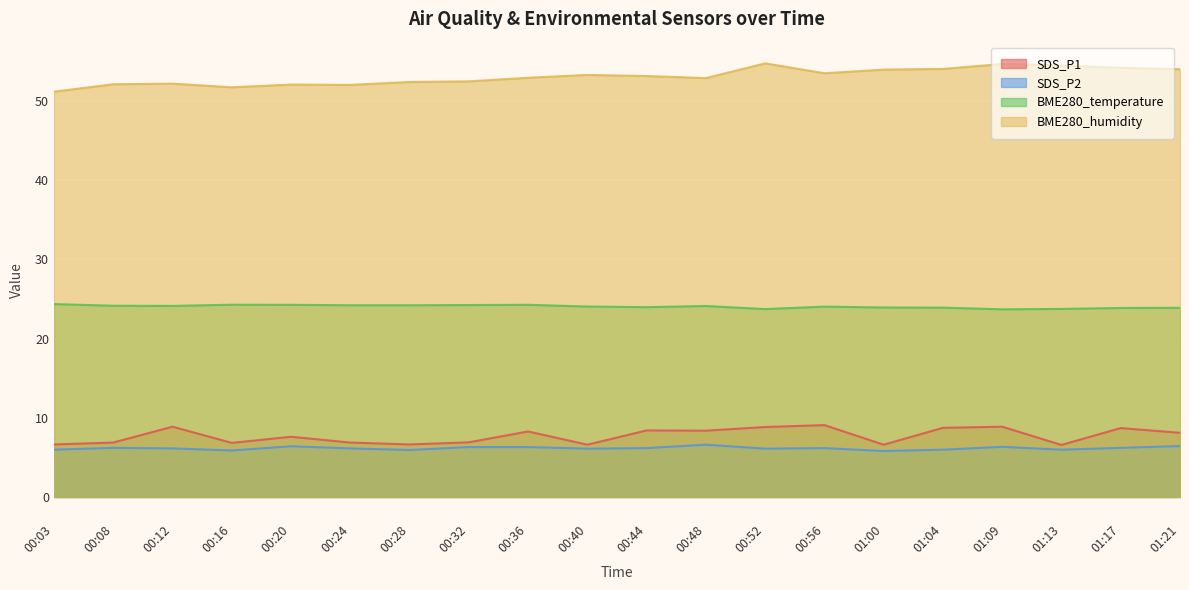

True or false: SDS_P2 and SDS_P1 intersect in this chart.

False